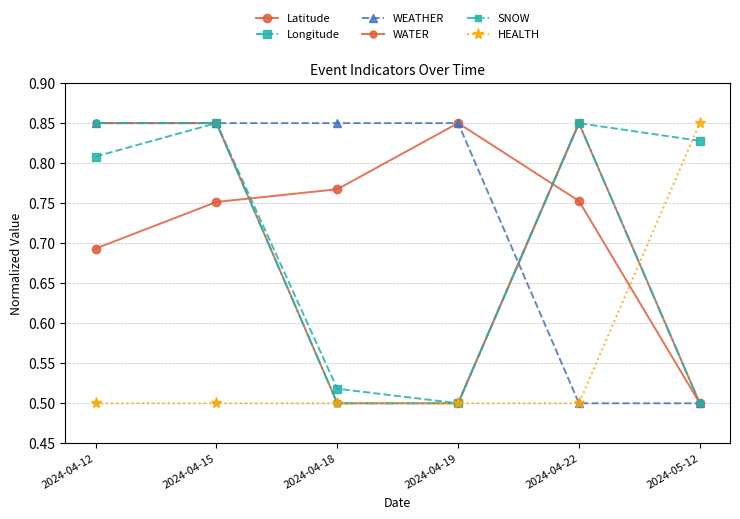

True or false: WATER has more than 2 interior local peaks.

False